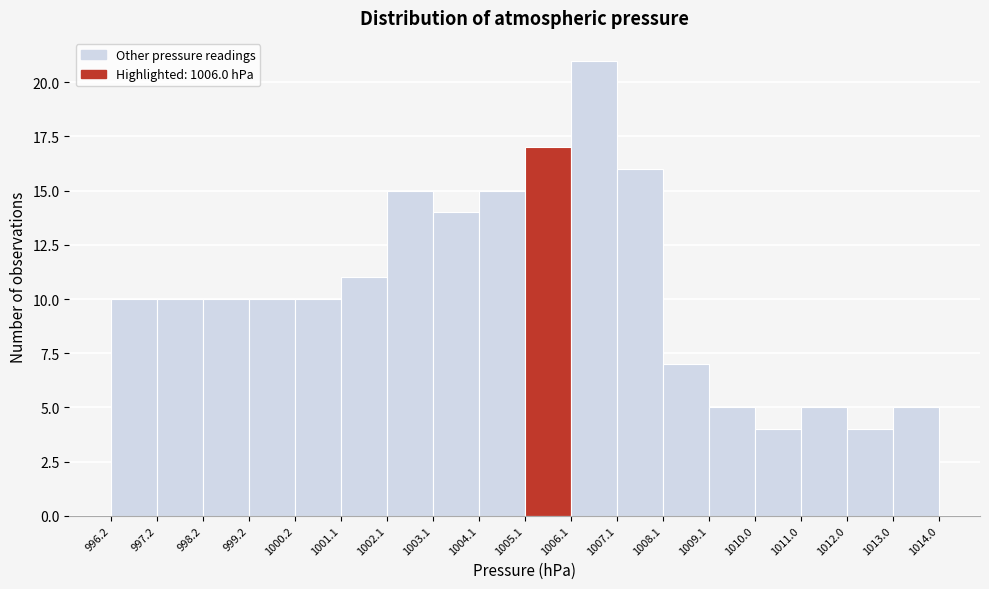

How tall is the bar that spans 1003.1 to 1004.1 on the x-axis? The values are not printed on the chart, so give them approximately, as read against the axis.

14